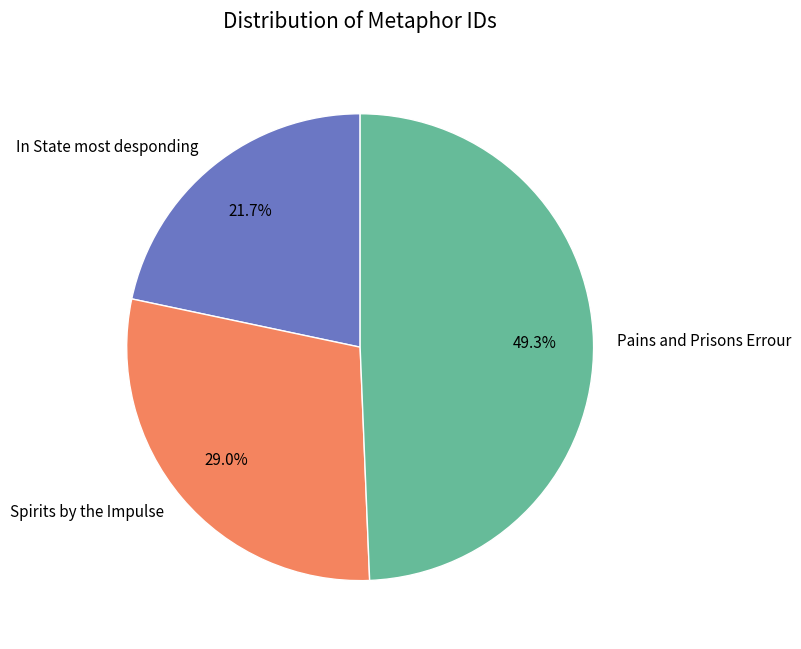

To the nearest percent, what is the average slice percentage?

33%